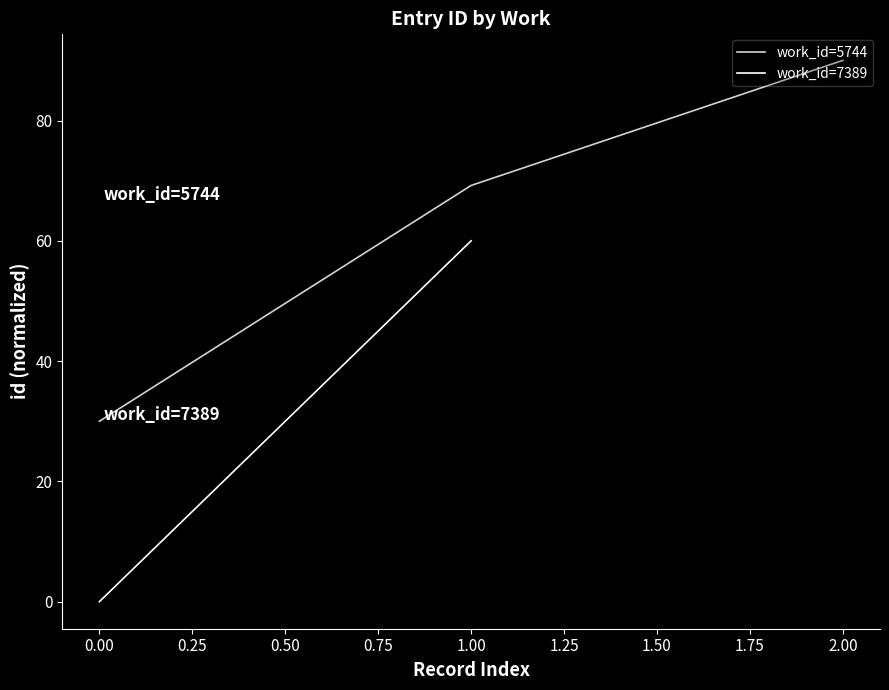

Is it true that work_id=5744 equals 30.0 at 0.00?

True